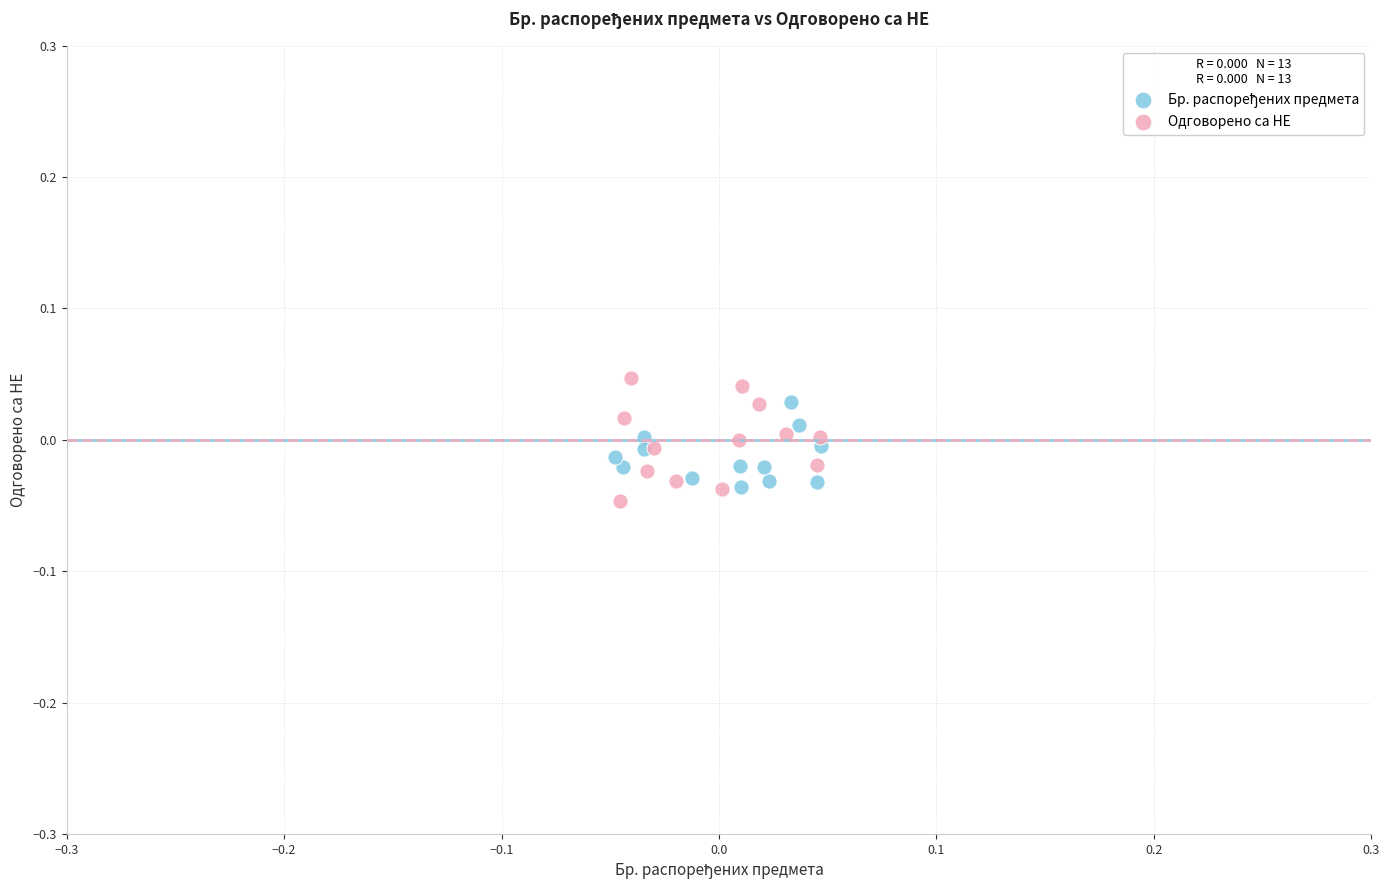

Which series has the widest spread of Y values?

Одговорено са НЕ